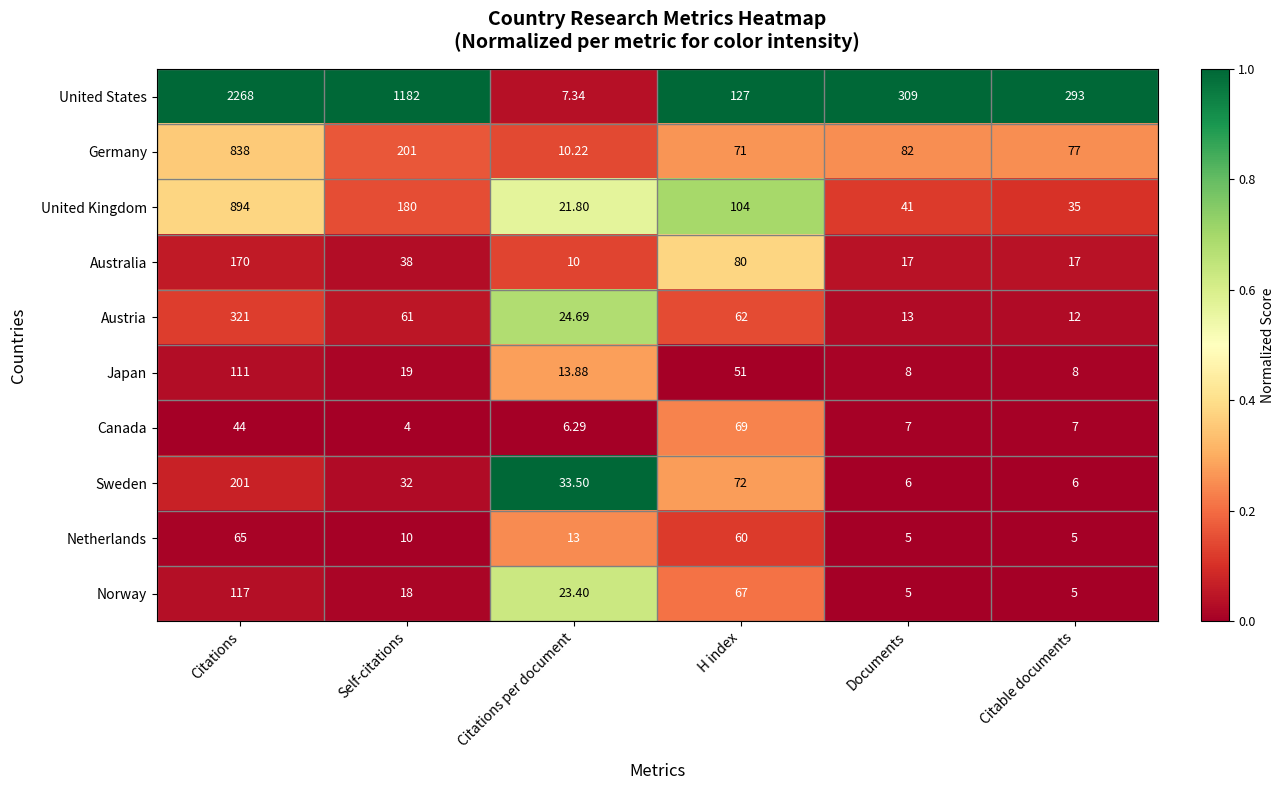

Where does the Australia series first go above 38?

Citations